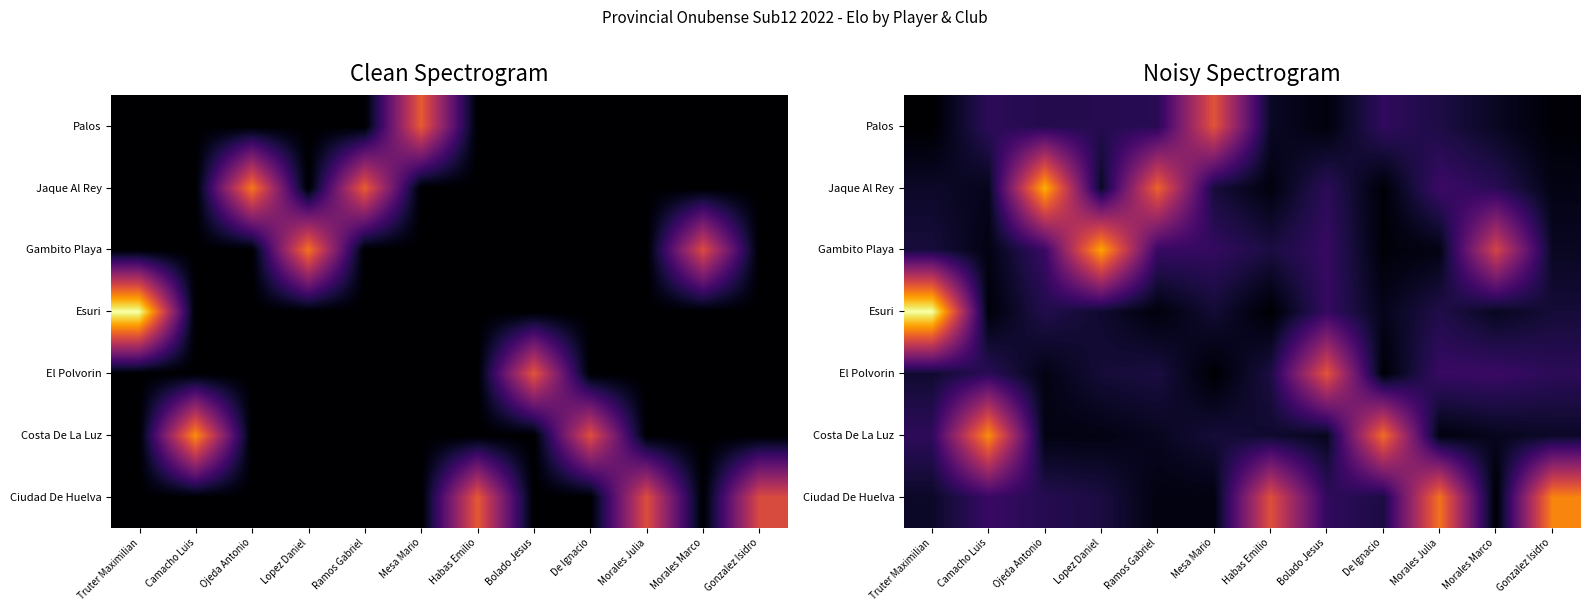

What is the maximum value shown in the chart?

1579.4